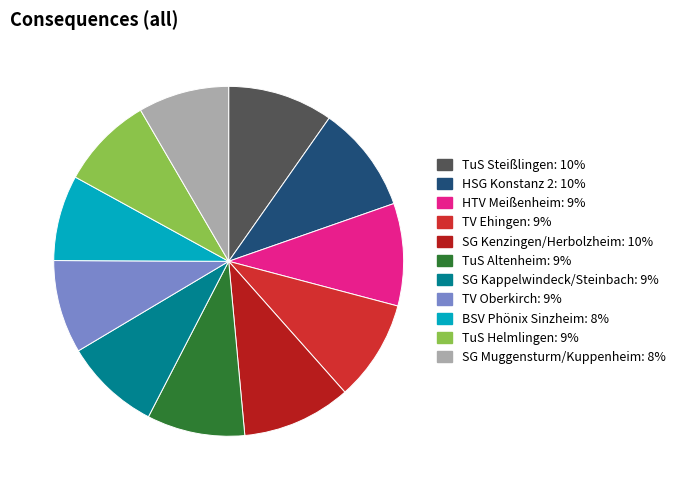

True or false: HSG Konstanz 2 accounts for 1% of the total.

False